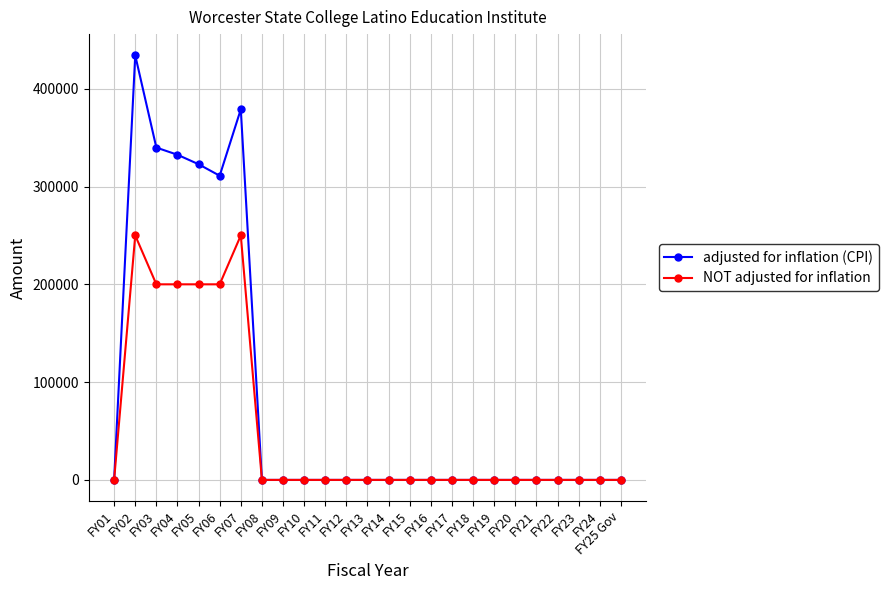

Reading left to right, extract all data points from this chart.

adjusted for inflation (CPI): 0	434145	339829	332495	322797	311047	378959	0	0	0	0	0	0	0	0	0	0	0	0	0	0	0	0	0	0
NOT adjusted for inflation: 0	250000	200000	200000	200000	200000	250000	0	0	0	0	0	0	0	0	0	0	0	0	0	0	0	0	0	0